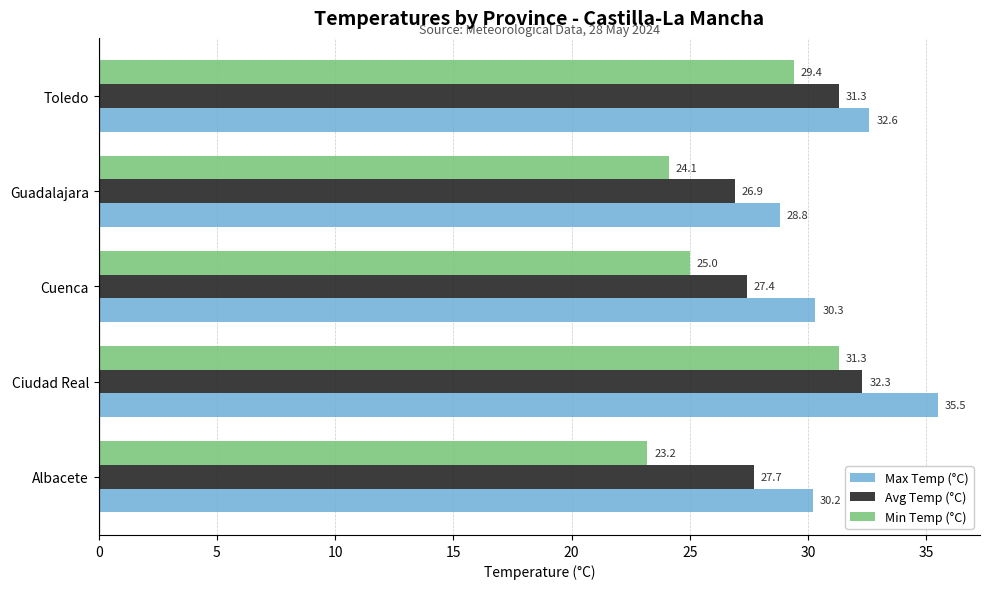

What is the average value of the Avg Temp (°C) series?

29.1